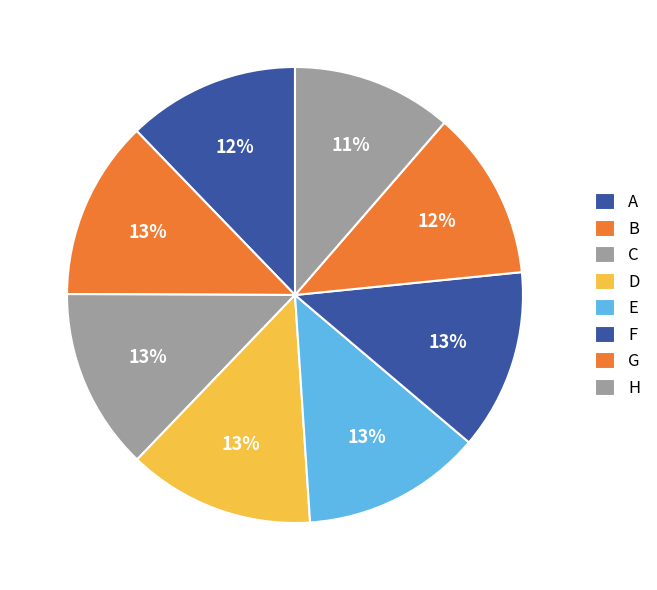

Count the number of slices in the pie.

8